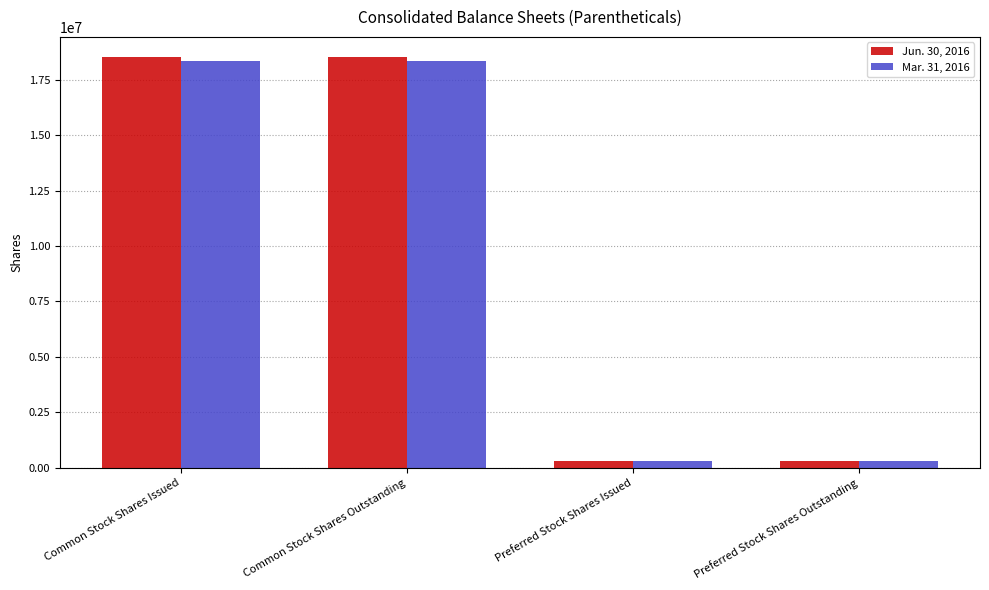

Rank the series by their average value, from highest to lowest.

Jun. 30, 2016, Mar. 31, 2016